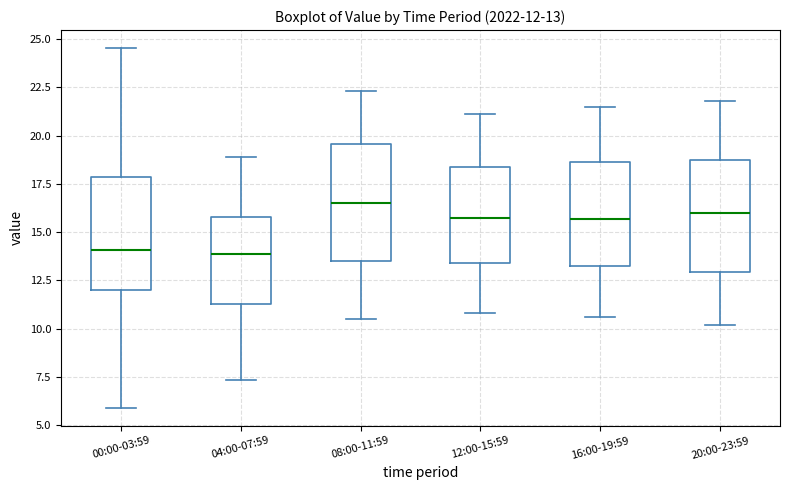

Which box's median line is the highest?

08:00-11:59